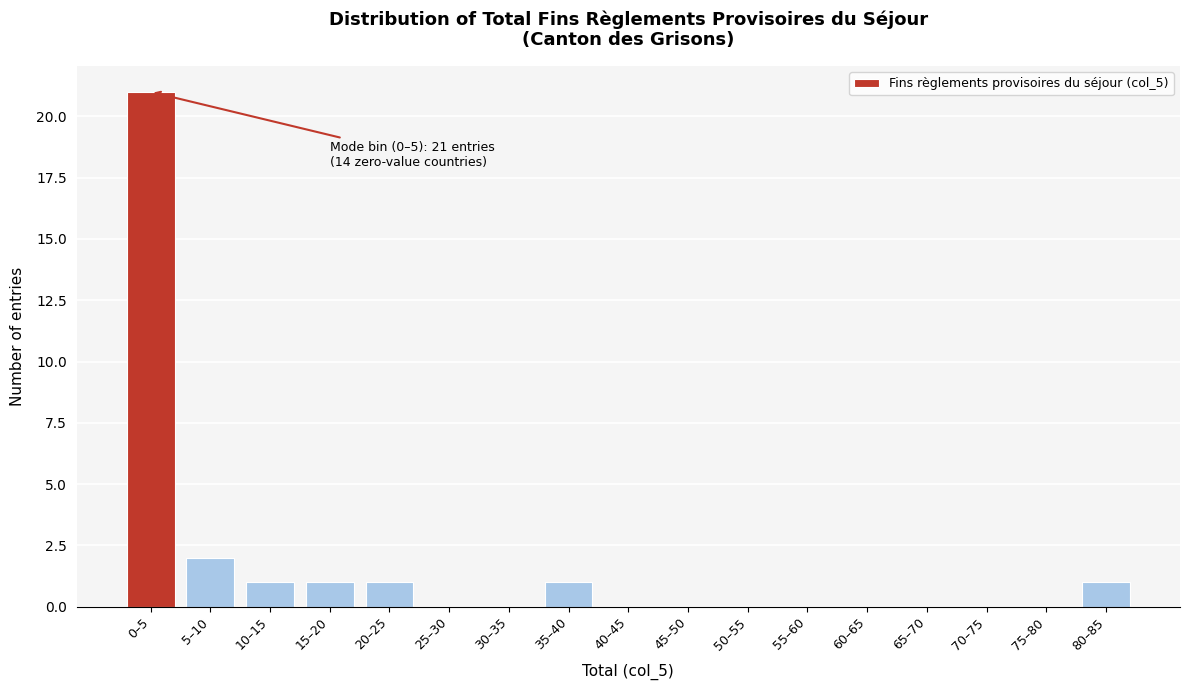

Reading left to right, list all the values displayed in this chart.

0–5=21	5–10=2	10–15=1	15–20=1	20–25=1	25–30=0	30–35=0	35–40=1	40–45=0	45–50=0	50–55=0	55–60=0	60–65=0	65–70=0	70–75=0	75–80=0	80–85=1